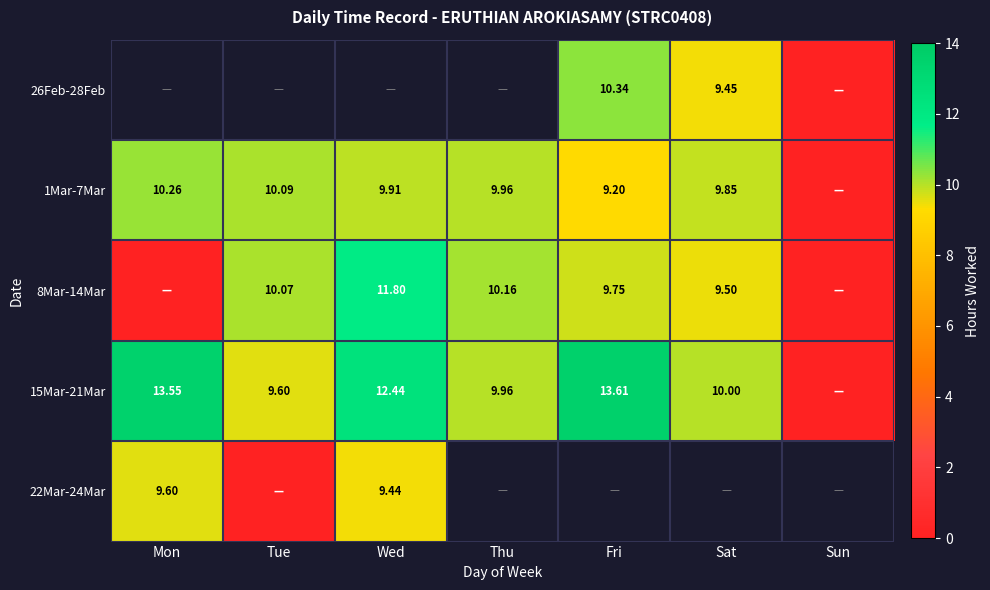

Rank the categories by 8Mar-14Mar value from highest to lowest.

Wed, Thu, Tue, Fri, Sat, Mon, Sun